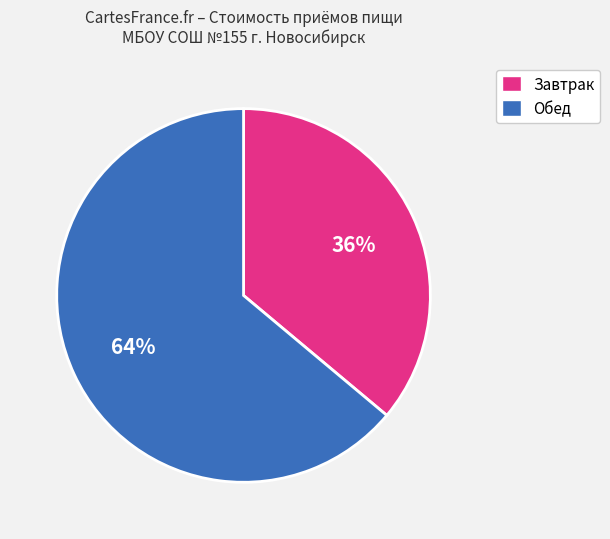

Is there a majority slice in this chart?

Yes